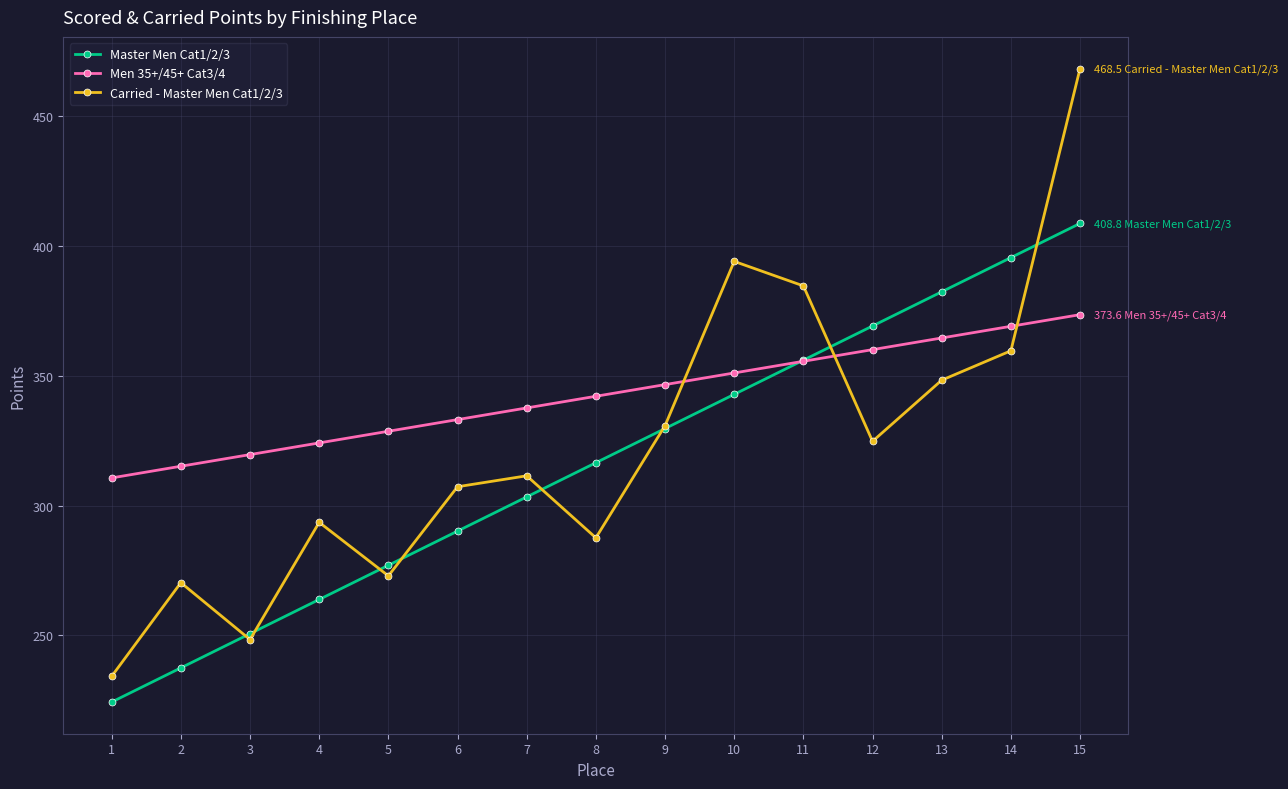

How many intersections are there between Carried - Master Men Cat1/2/3 and Master Men Cat1/2/3?

8